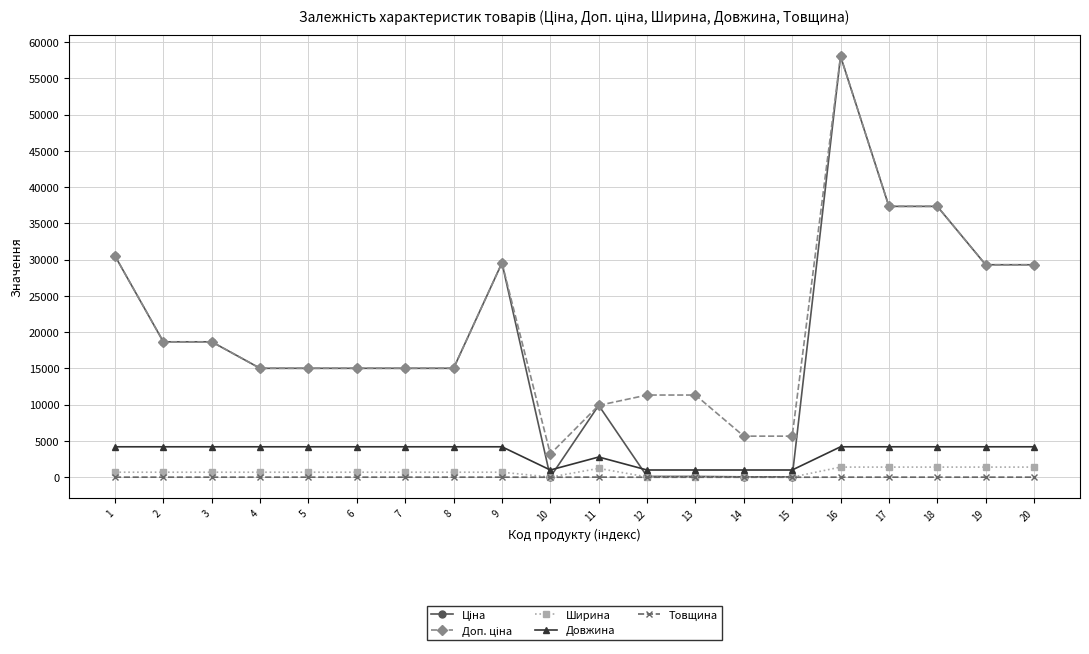

At which category does the chart reach its peak across all series?

16